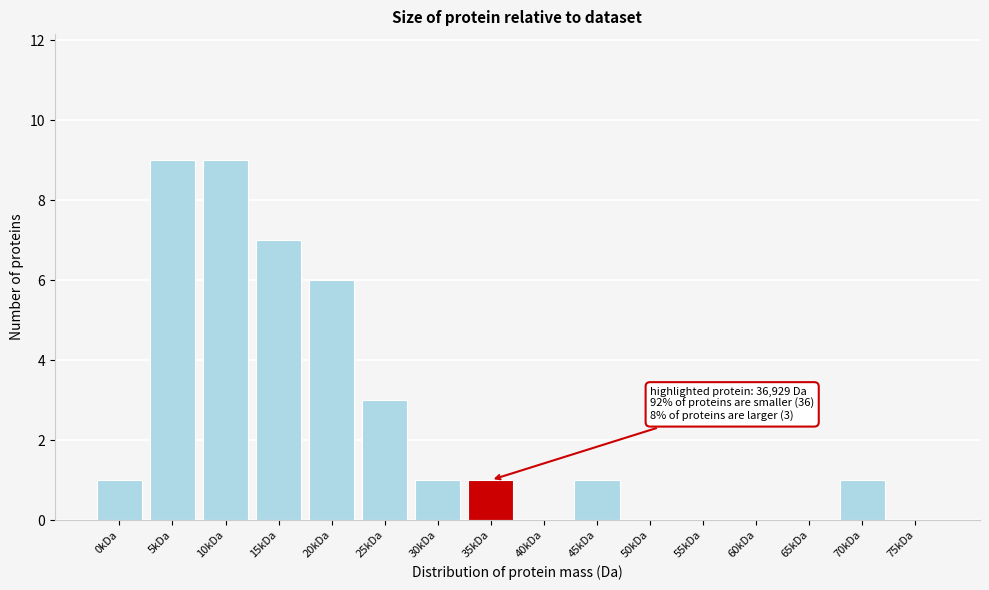

Reading right to left, list all the values displayed in this chart.

75kDa=0	70kDa=1	65kDa=0	60kDa=0	55kDa=0	50kDa=0	45kDa=1	40kDa=0	35kDa=1	30kDa=1	25kDa=3	20kDa=6	15kDa=7	10kDa=9	5kDa=9	0kDa=1